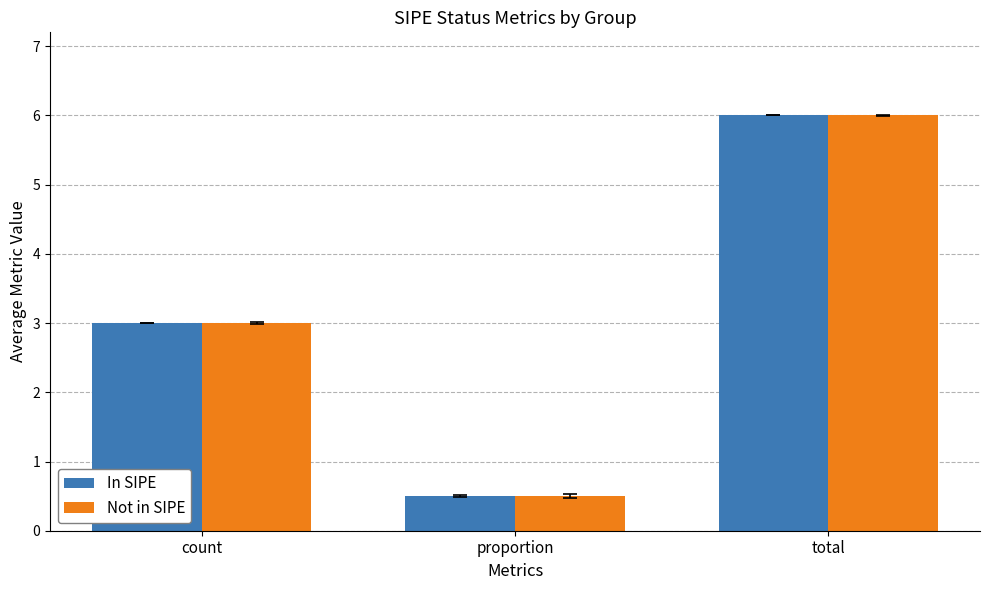

What is the difference between the second highest and minimum values in the In SIPE series?

2.5